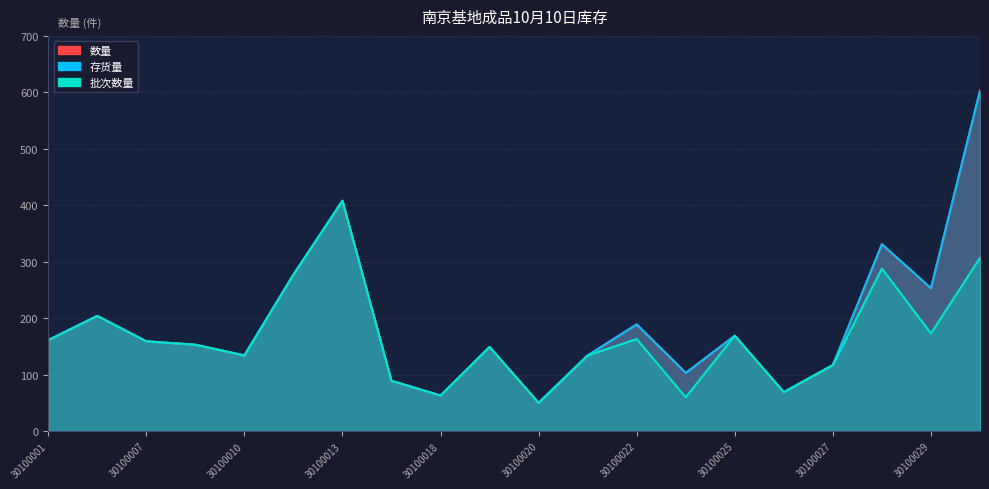

Which series has the largest total across all categories?

数量